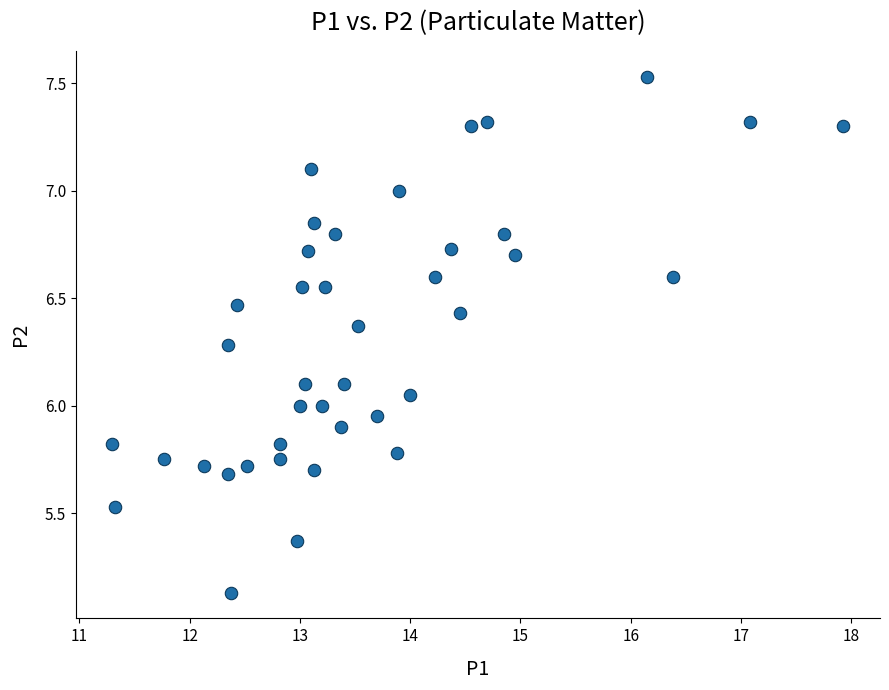

What is the range of Y values (max minus min)?

2.4